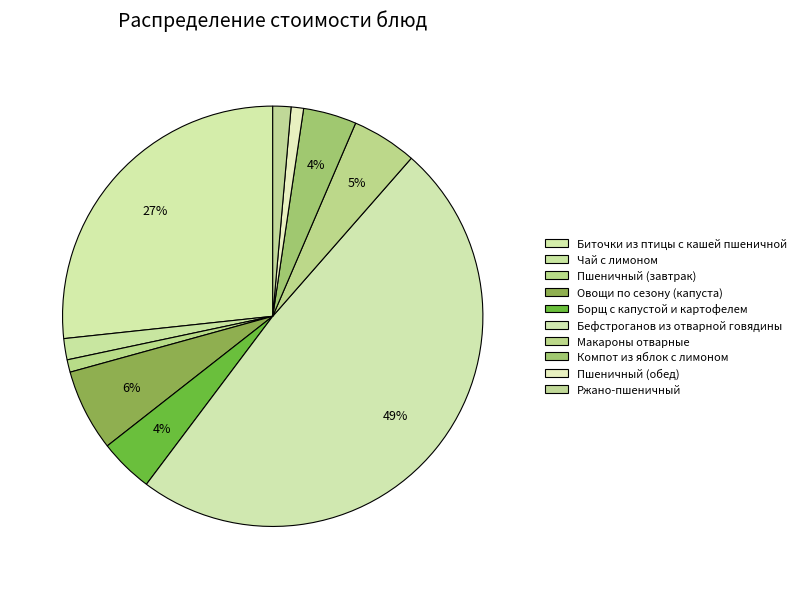

How many segments does this pie chart have?

10